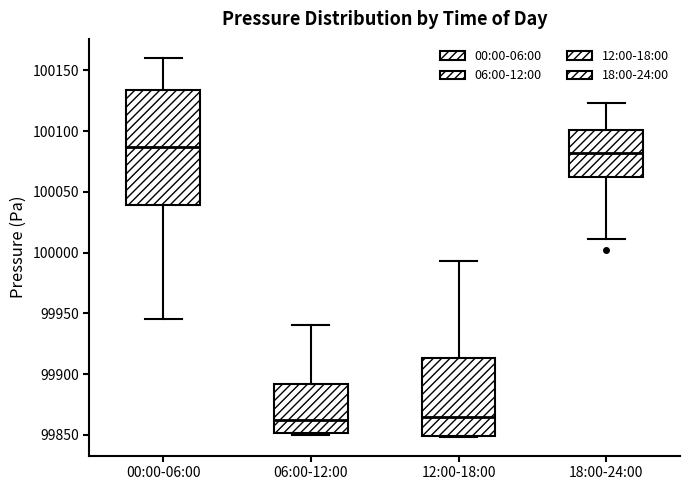

Where is the upper edge of the box for 06:00-12:00 on the y-axis? The values are not printed on the chart, so give them approximately, as read against the axis.

99890